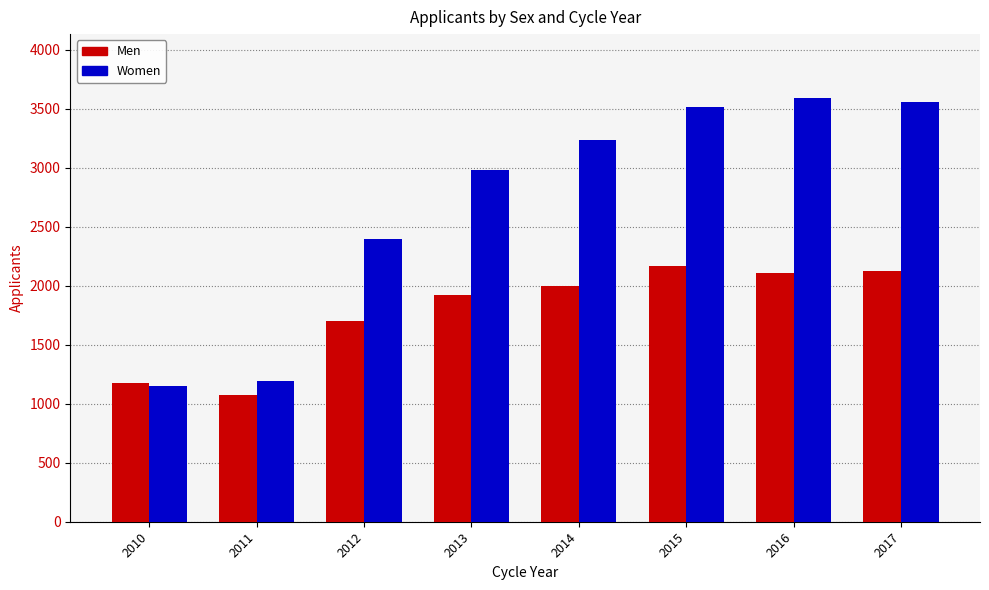

Reading left to right, transcribe all the data shown in this chart.

Men: 1180	1075	1705	1920	1995	2170	2105	2125
Women: 1155	1195	2400	2980	3235	3520	3595	3560